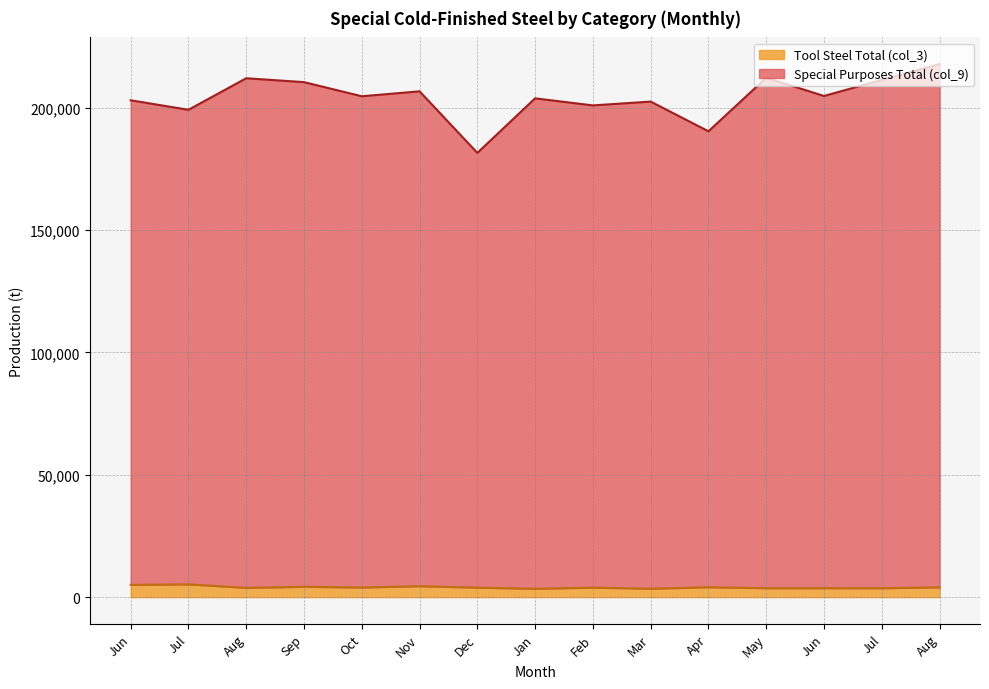

Is it true that Tool Steel Total (col_3) equals 5250 at Jul?

True